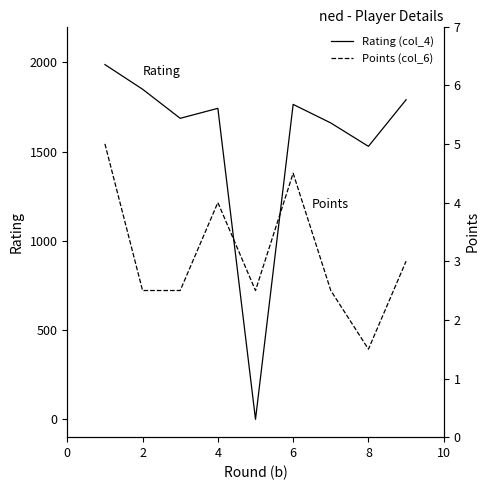

At 4, list the series in order from smallest to largest.

Points (col_6), Rating (col_4)